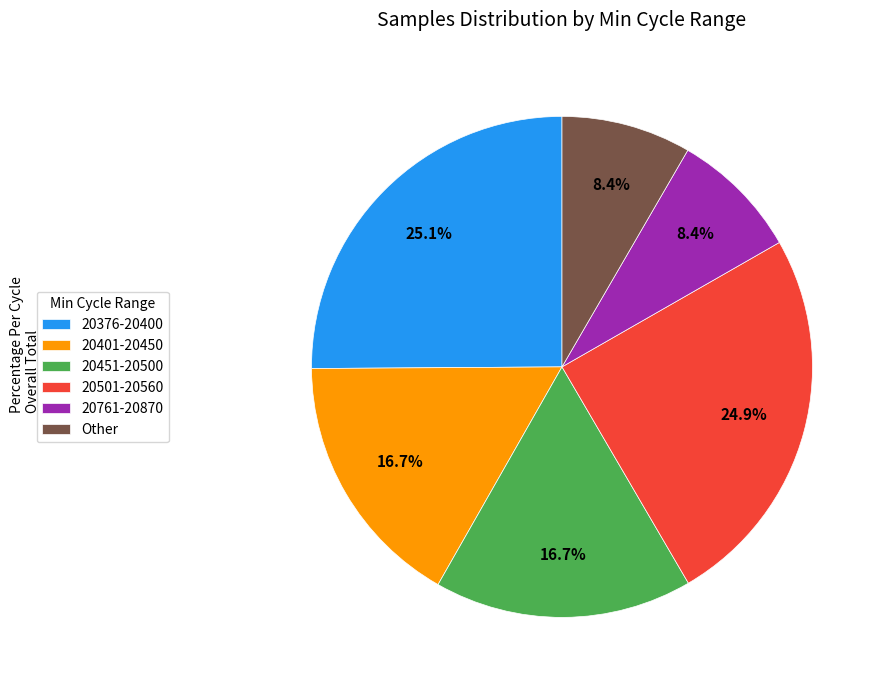

Approximately how many times larger is the value at 20376-20400 compared to 20761-20870?

3.0